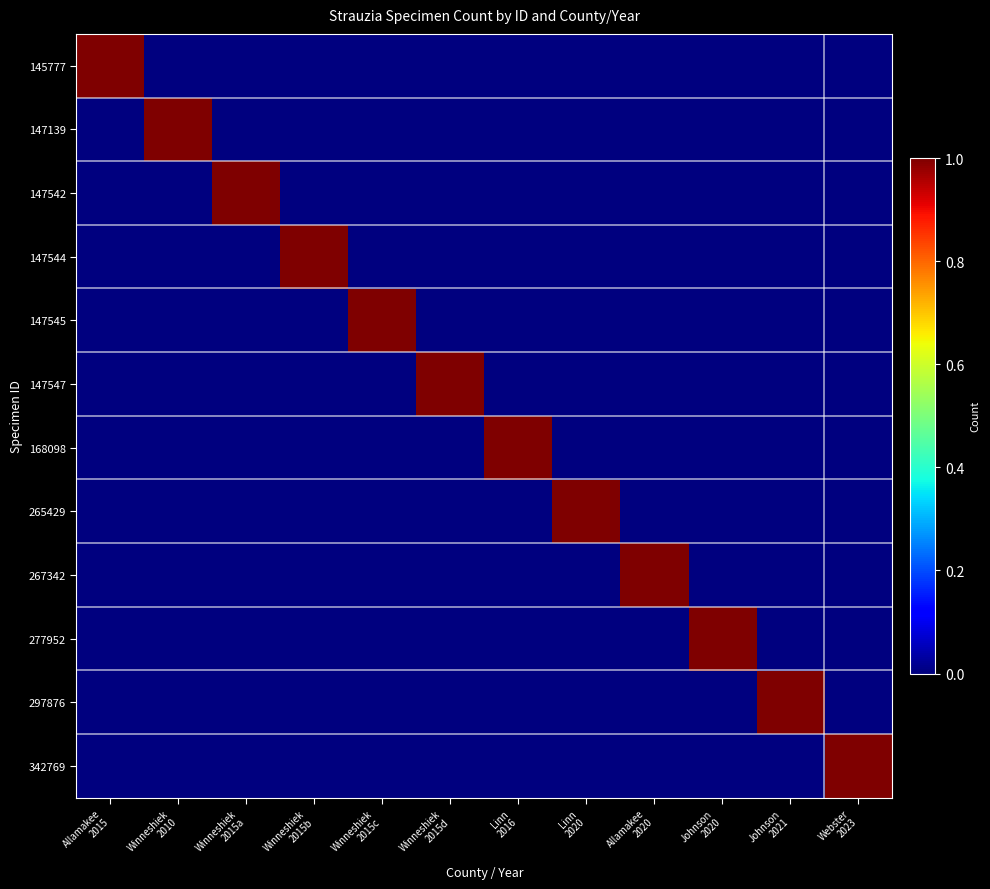

Rank the series at Linn 2020 from highest to lowest value.

265429, 145777, 147139, 147542, 147544, 147545, 147547, 168098, 267342, 277952, 297876, 342769